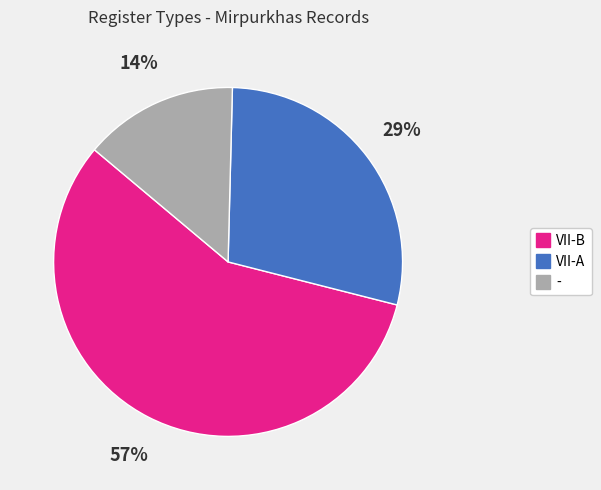

True or false: VII-A accounts for 39% of the total.

False